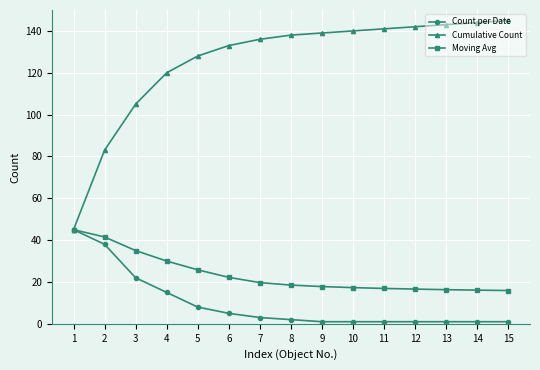

Where does the Moving Avg series first go above 18?

1